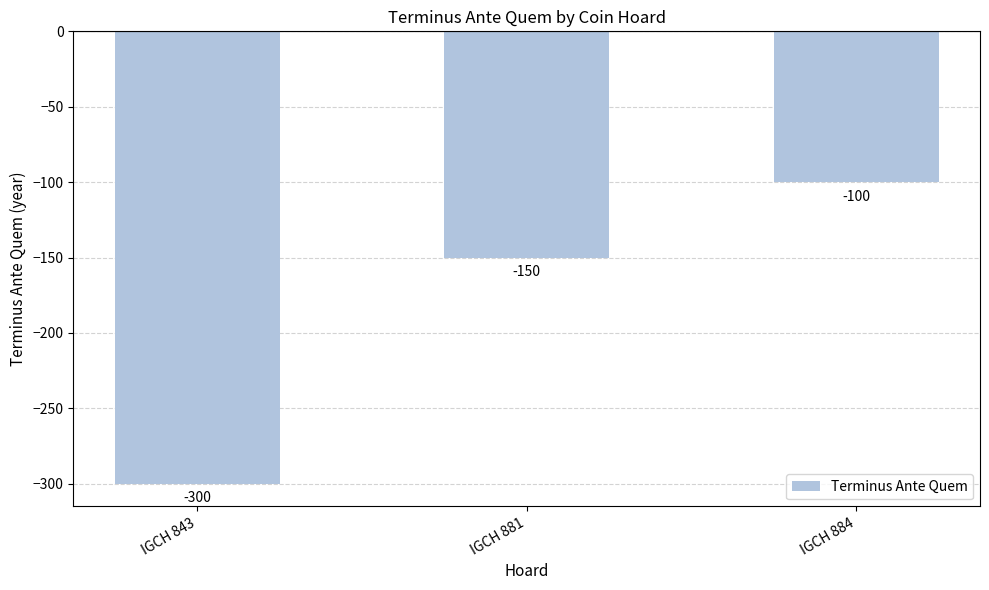

The value at IGCH 843 is -300. True or false?

True